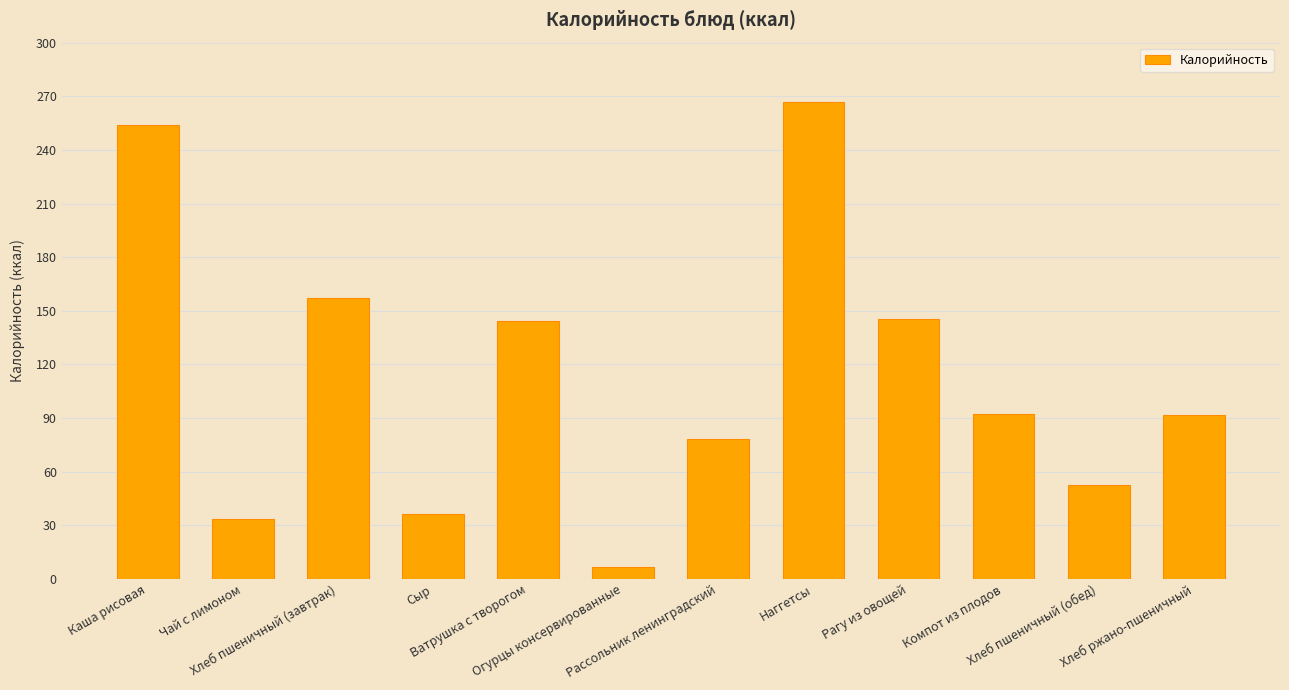

What is the difference between the second highest and minimum values?

247.2